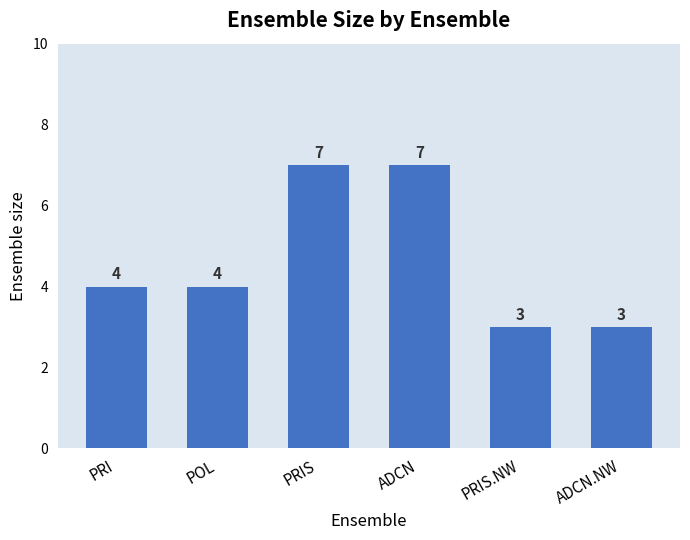

What is the change in value from ADCN to ADCN.NW?

-4